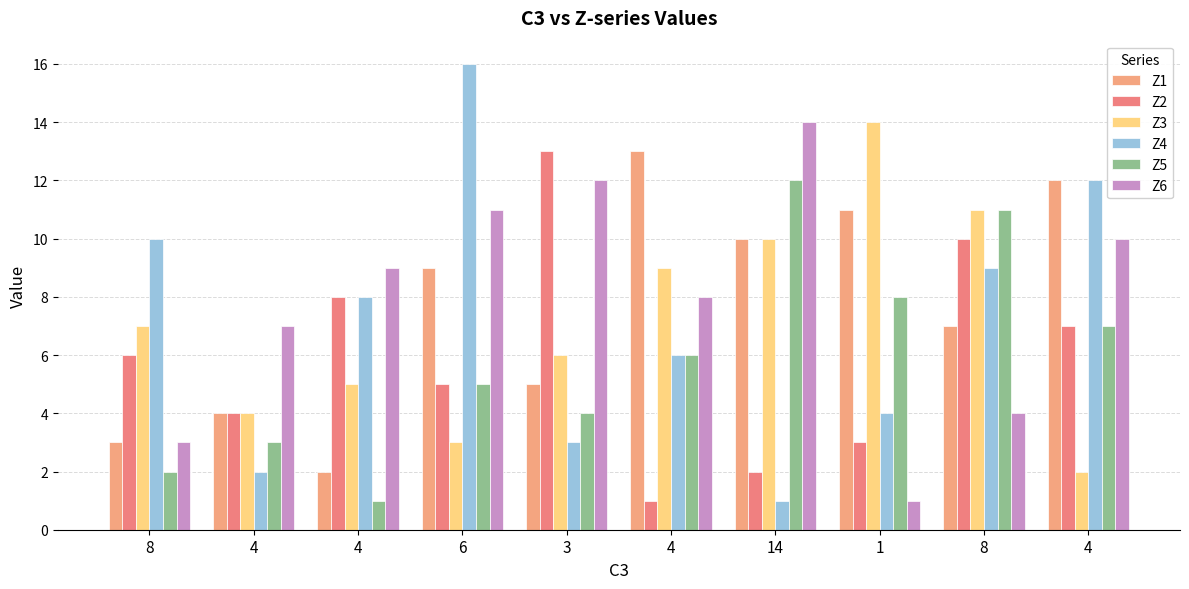

How many groups of bars are there?

10